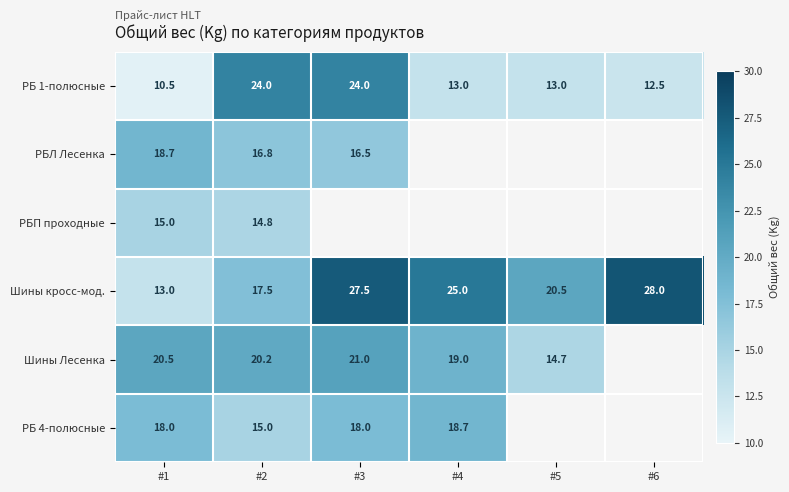

How many series are shown in this chart?

6